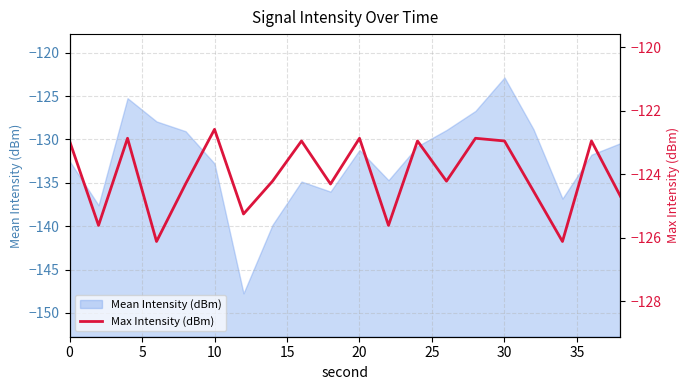

How many points are higher than both their immediate neighbors (excluding endpoints)?

7